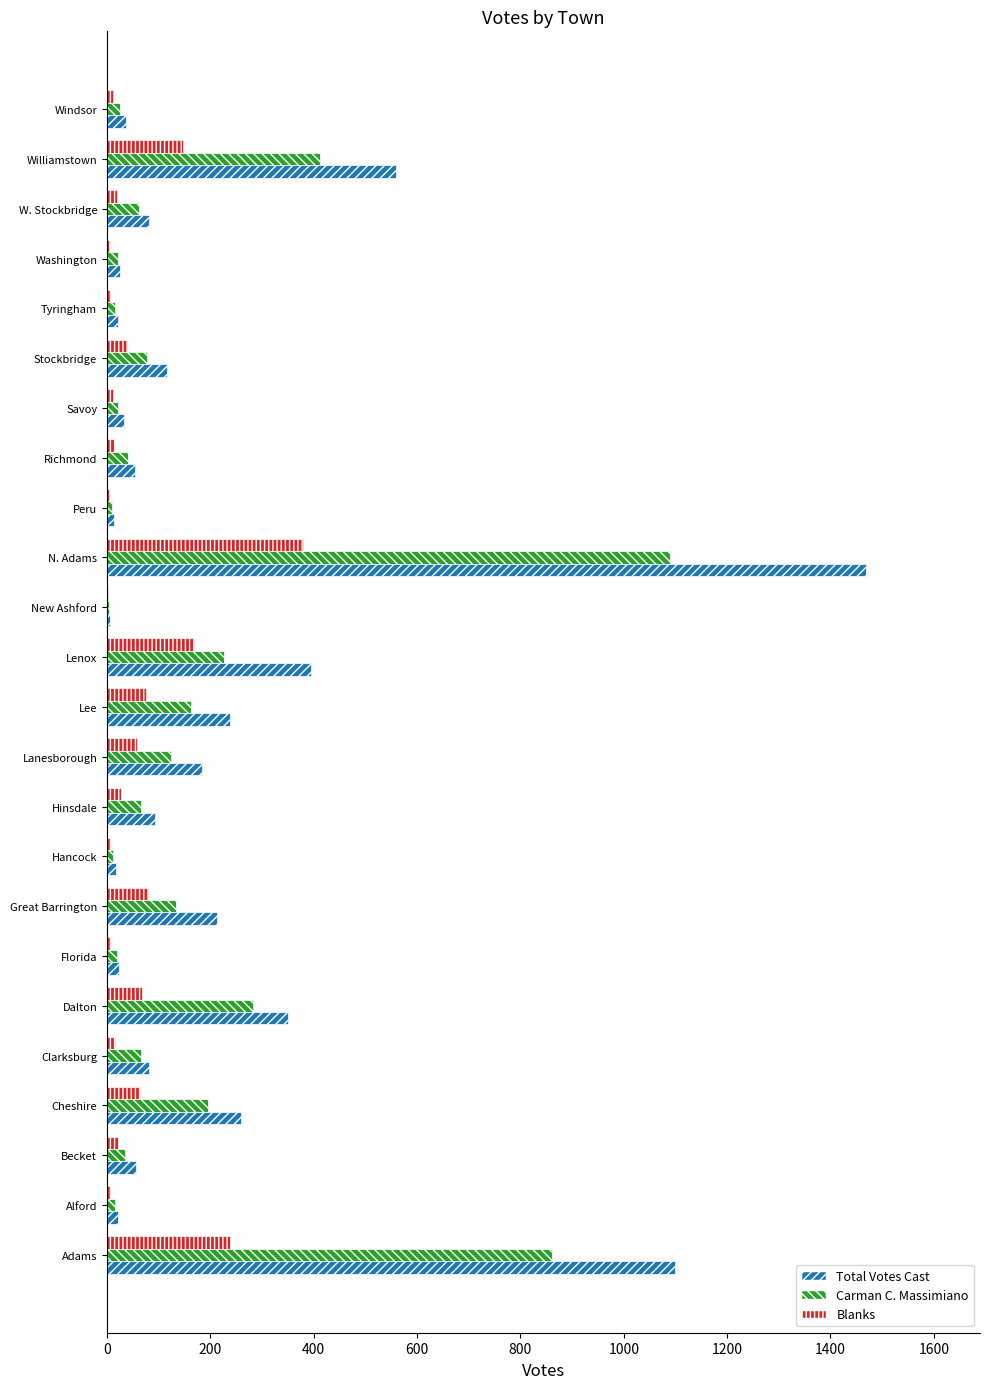

What is the sum of all Carman C. Massimiano values?

3977